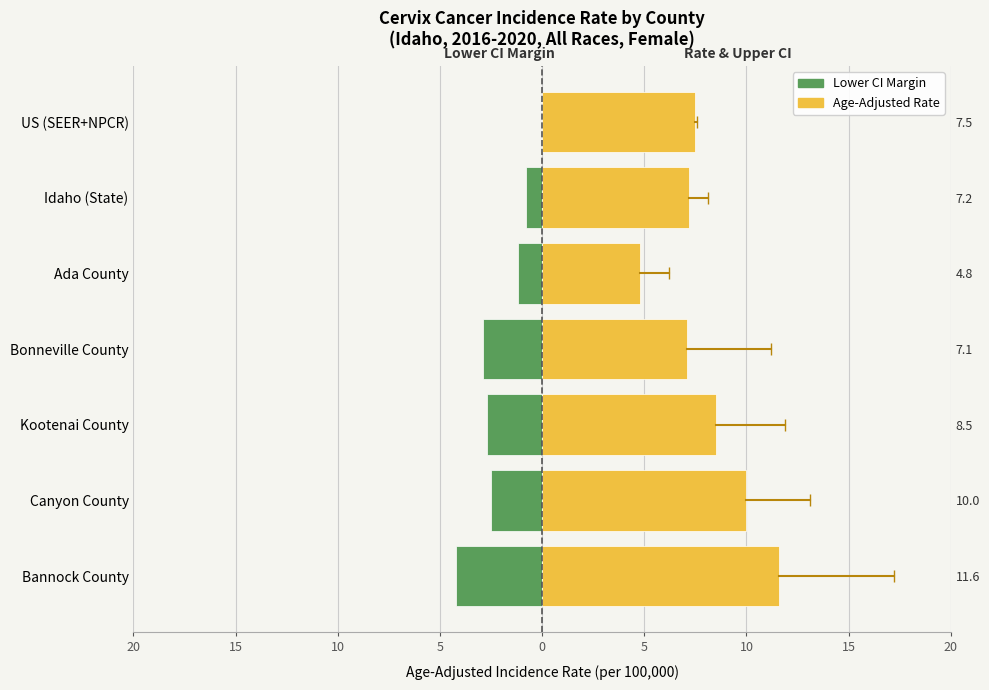

What is the sum of all Rate (Age-Adjusted) values?

56.7